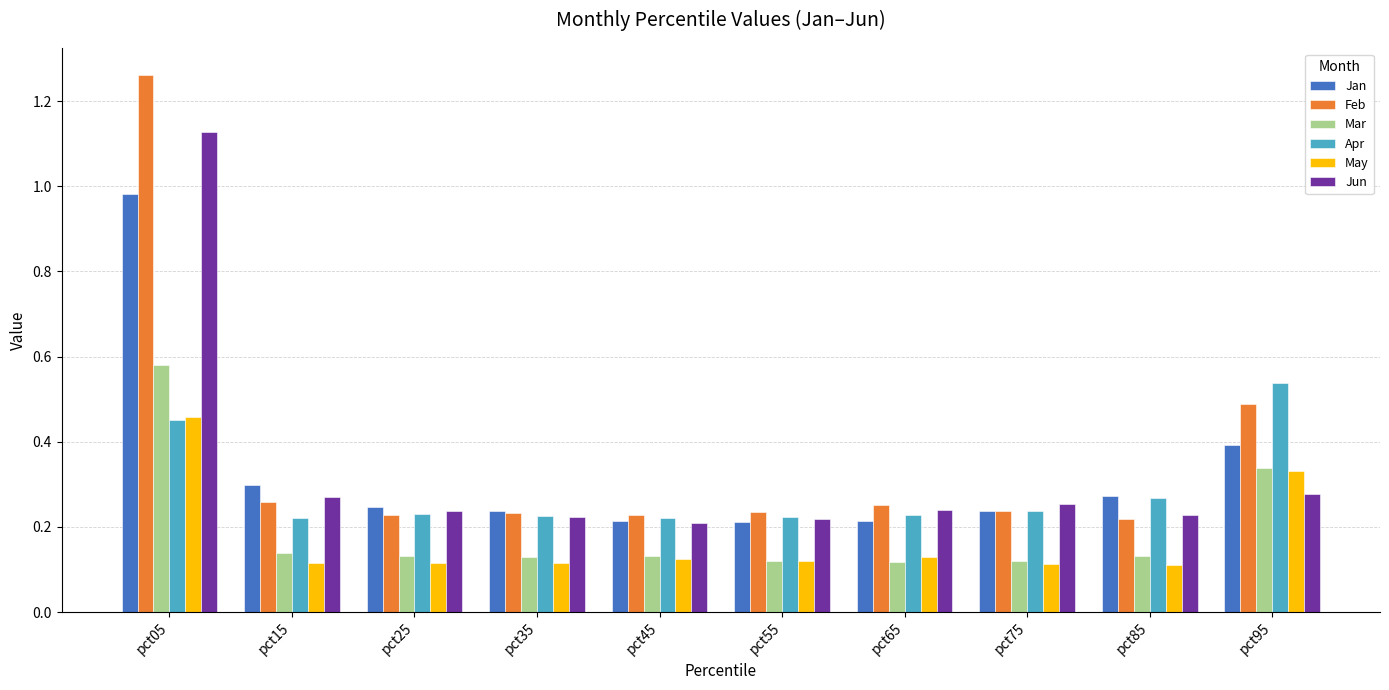

How many bars are there in total?

60